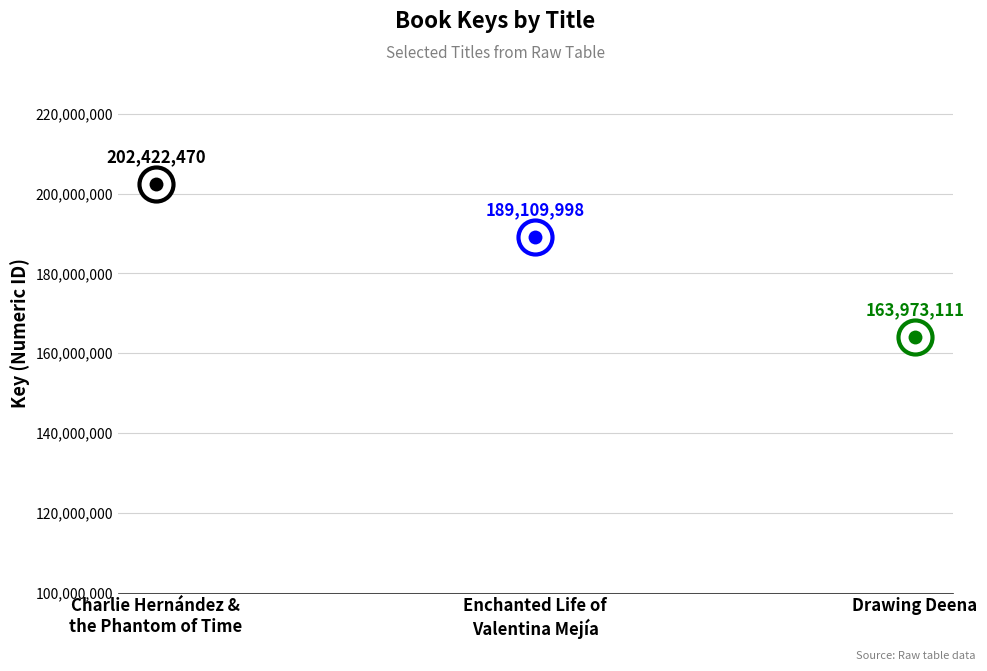

What is the change in value from Enchanted Life of
Valentina Mejía to Drawing Deena?

-25136887